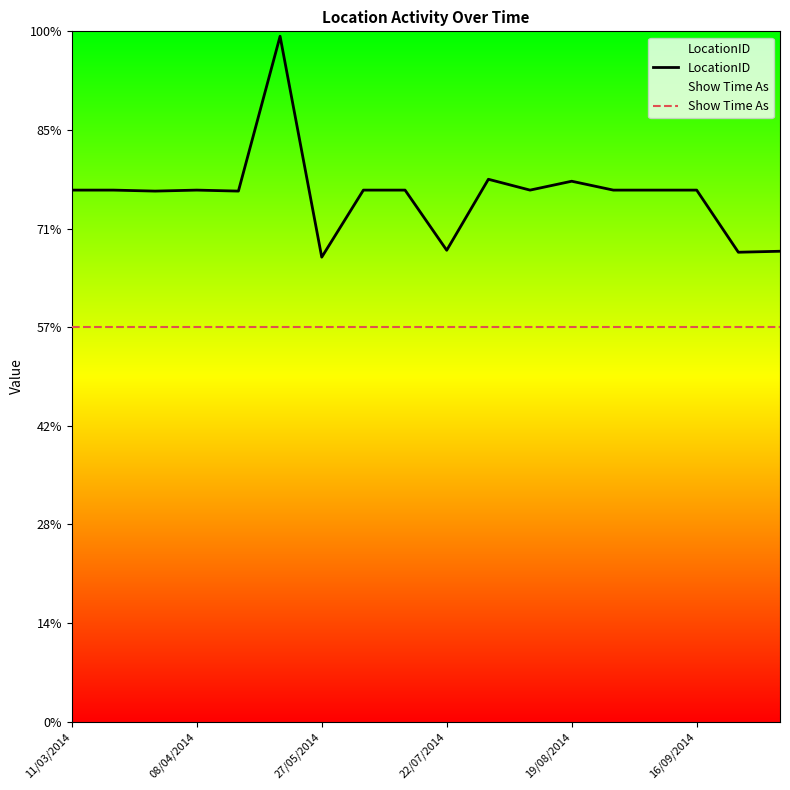

Read the LocationID value at 22/07/2014, to the nearest 10.

480